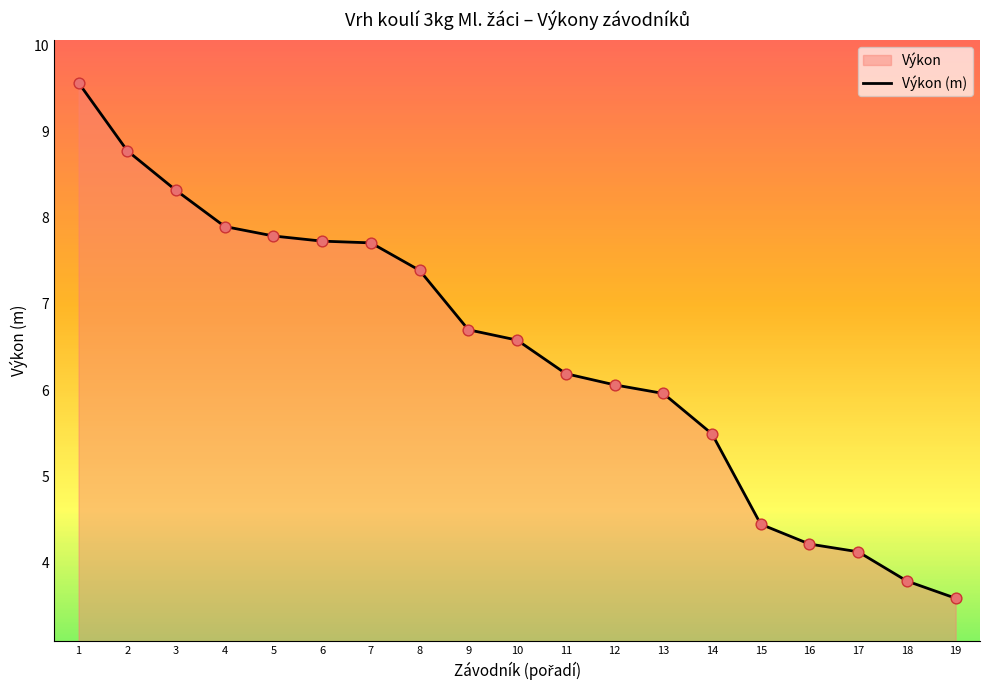

Which series has the largest total across all categories?

Výkon